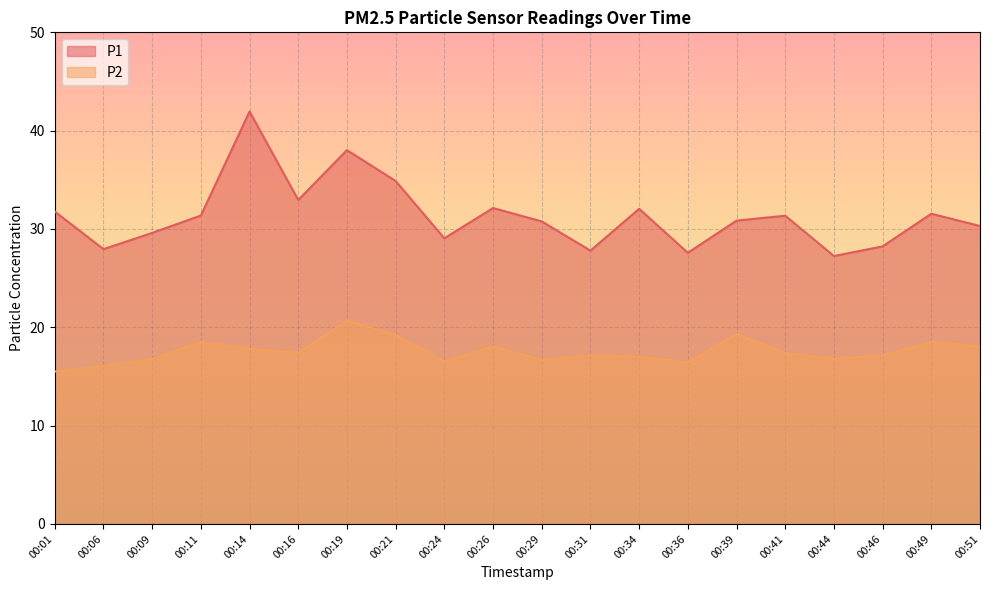

Rank the series by their average value, from lowest to highest.

P2, P1